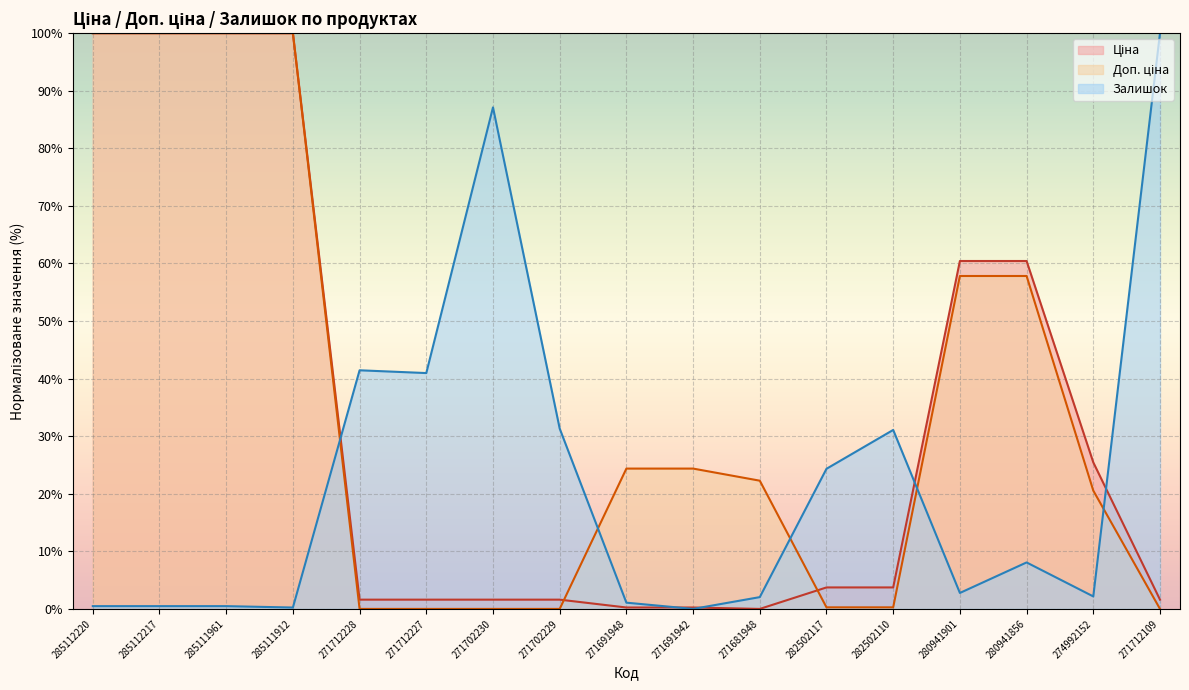

The Доп. ціна series shows 24.4 at 271691948. True or false?

True